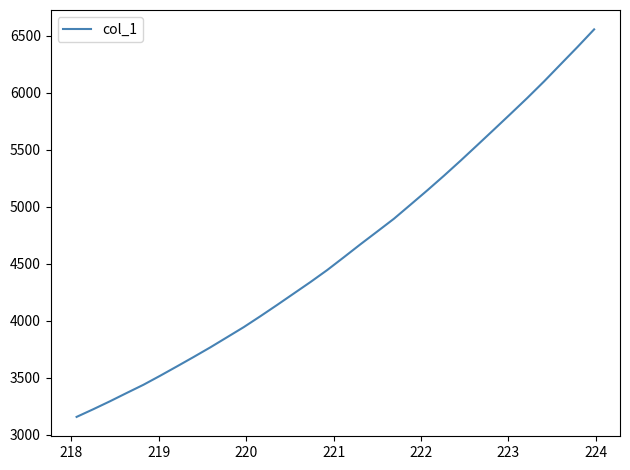

True or false: the data has more than 0 interior local peaks.

False